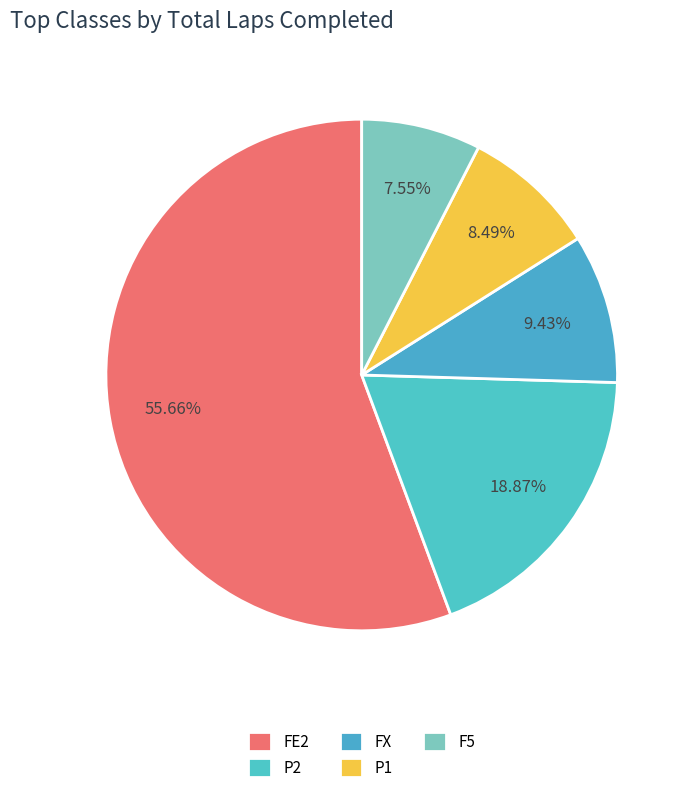

To the nearest percent, what is the combined percentage of P2 and FX?

28%